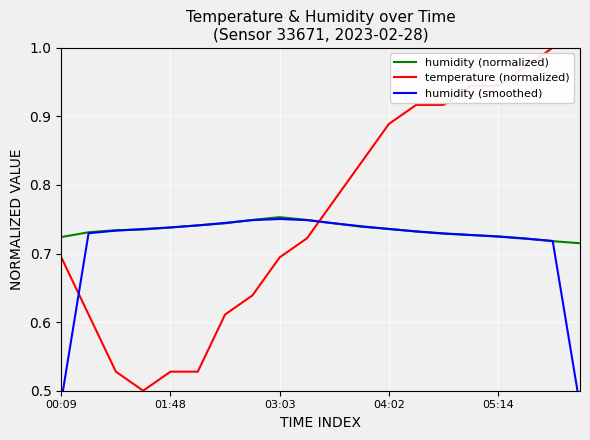

Rank the series by their average value, from lowest to highest.

humidity (smoothed), humidity (normalized), temperature (normalized)